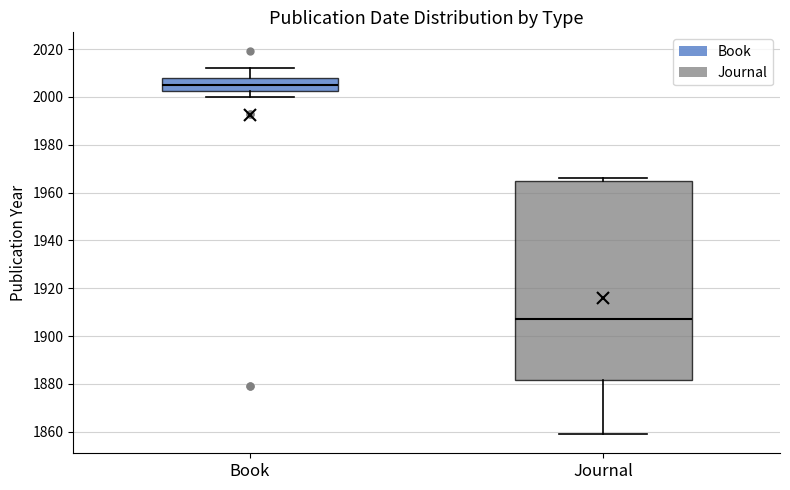

Where is the upper edge of the box for Book on the y-axis? The values are not printed on the chart, so give them approximately, as read against the axis.

2008